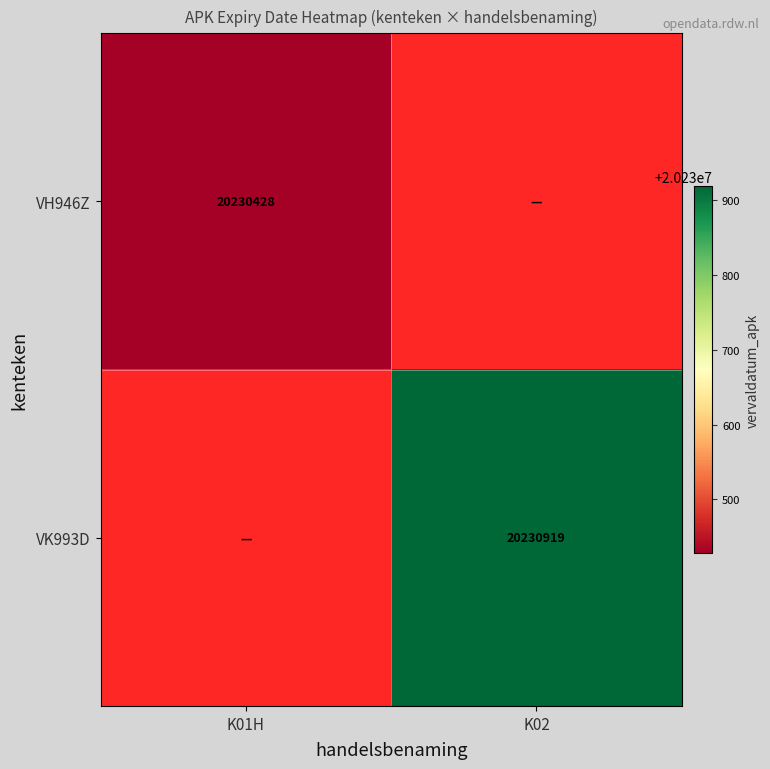

At how many categories does at least one series exceed 20230612?

1